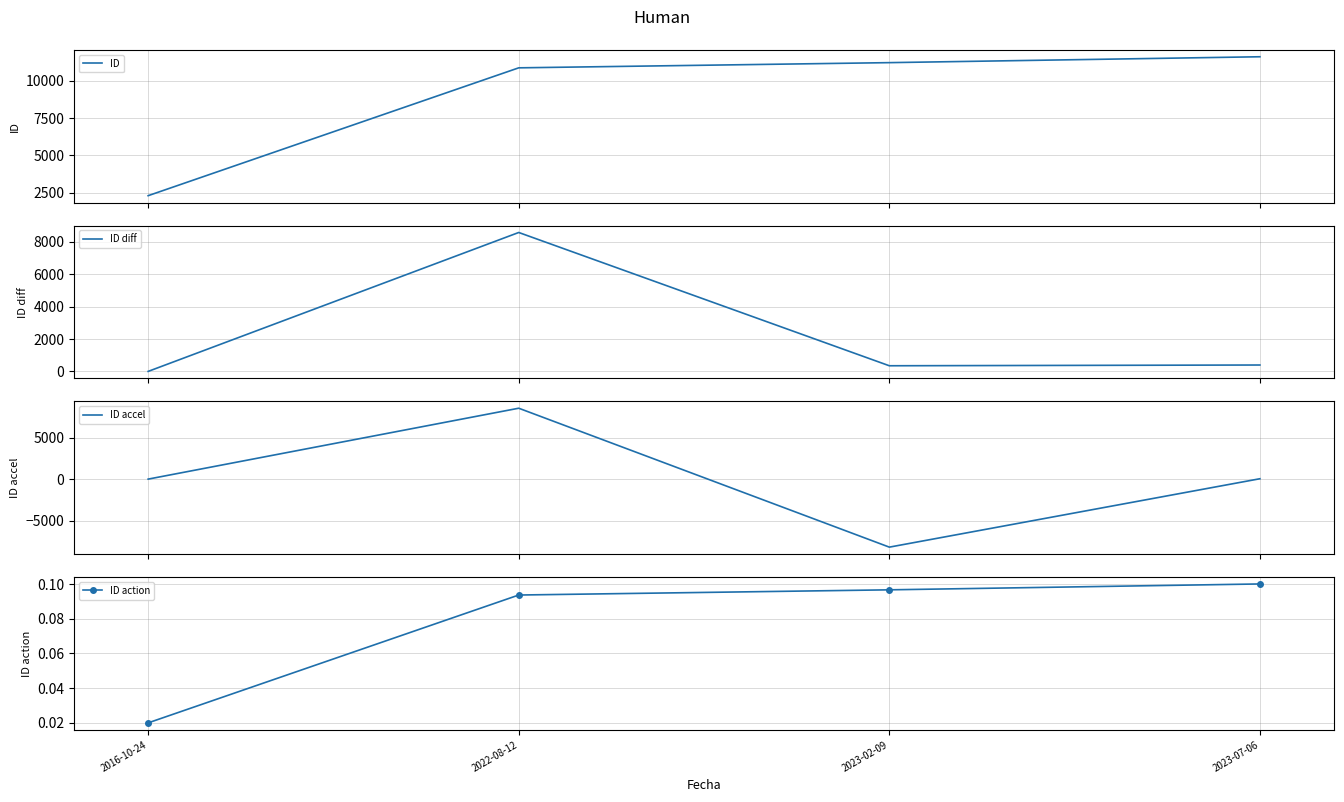

How many interior local valleys does the ID accel series have?

1